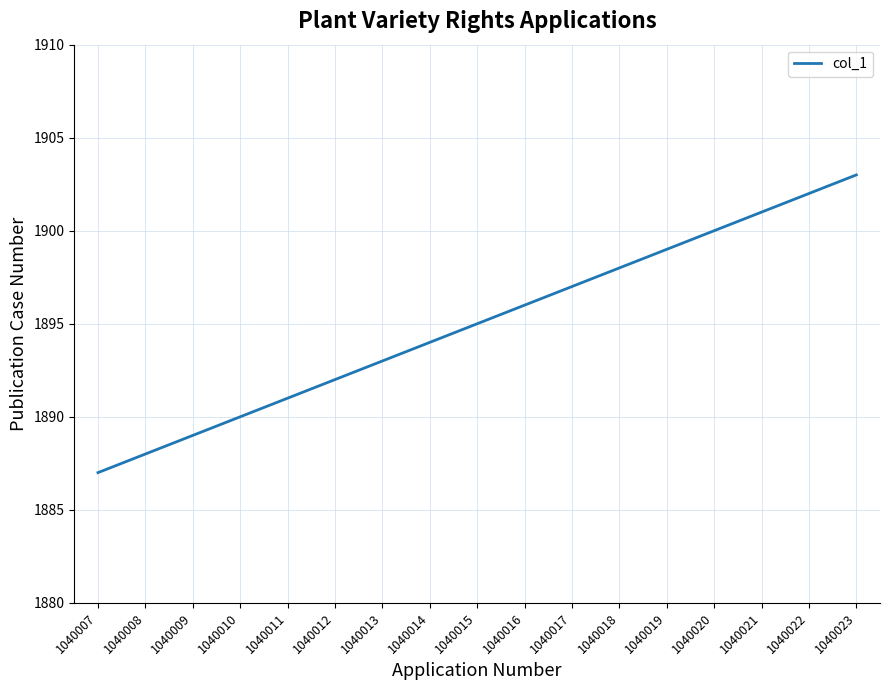

Count the number of categories in the chart.

17